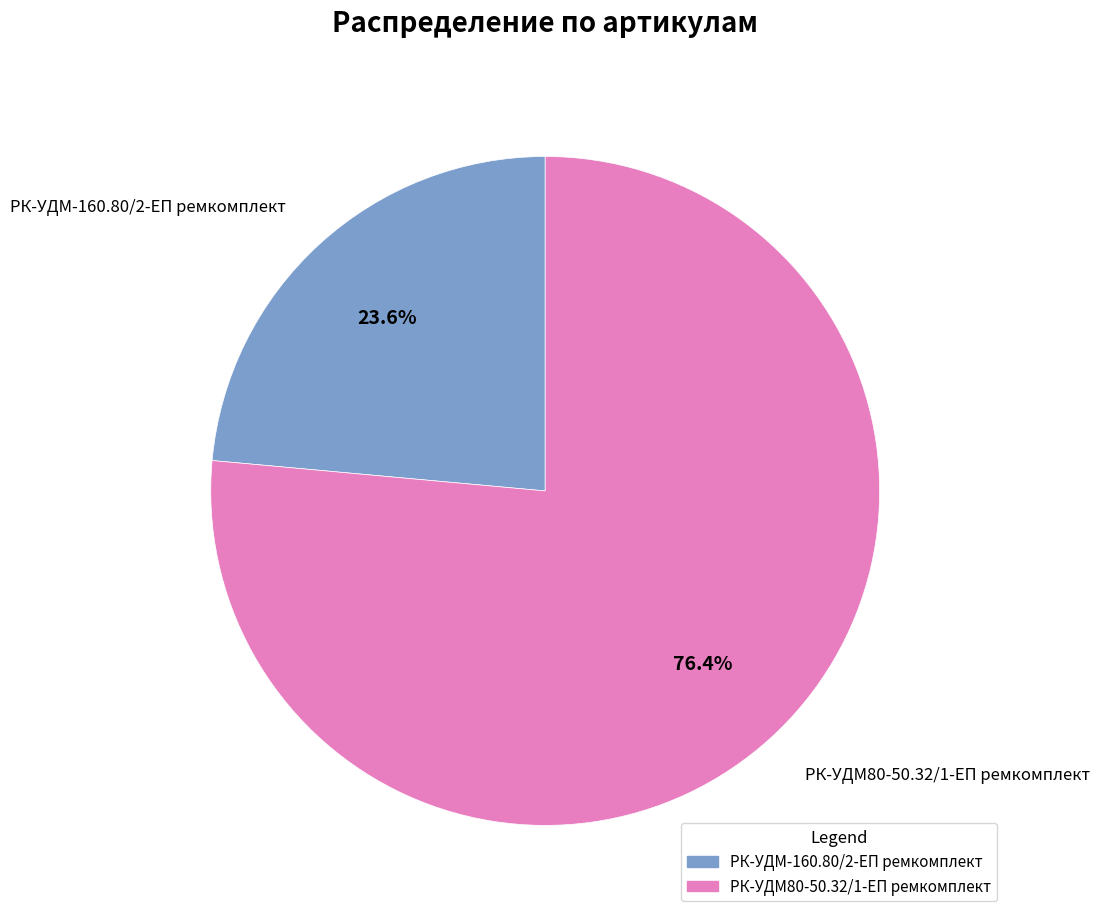

Approximately how many times larger is the value at РК-УДМ-160.80/2-ЕП ремкомплект compared to РК-УДМ80-50.32/1-ЕП ремкомплект?

0.3